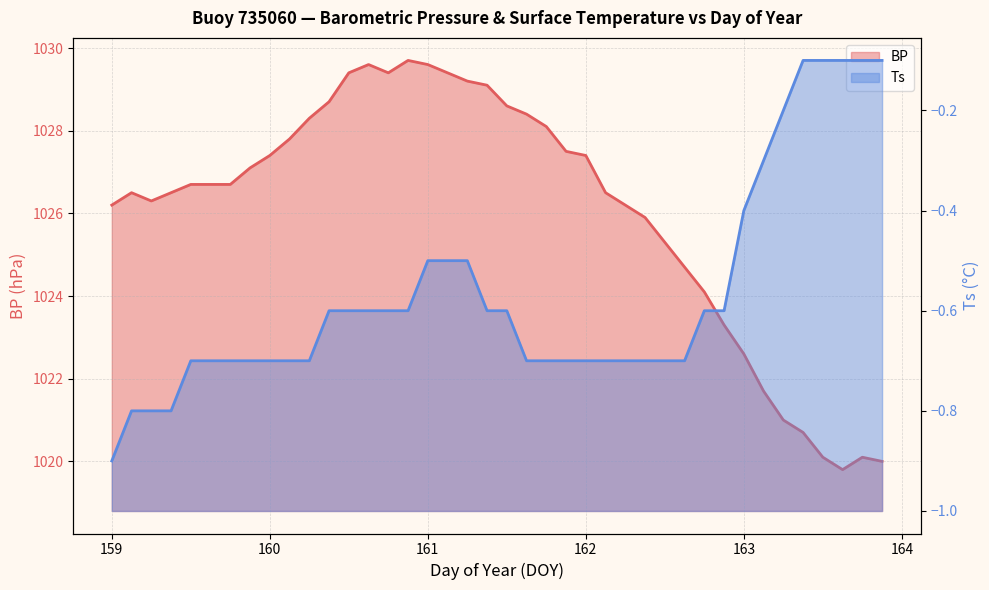

Is the value of Ts at 161.5 greater than the value of BP at 159.5?

No